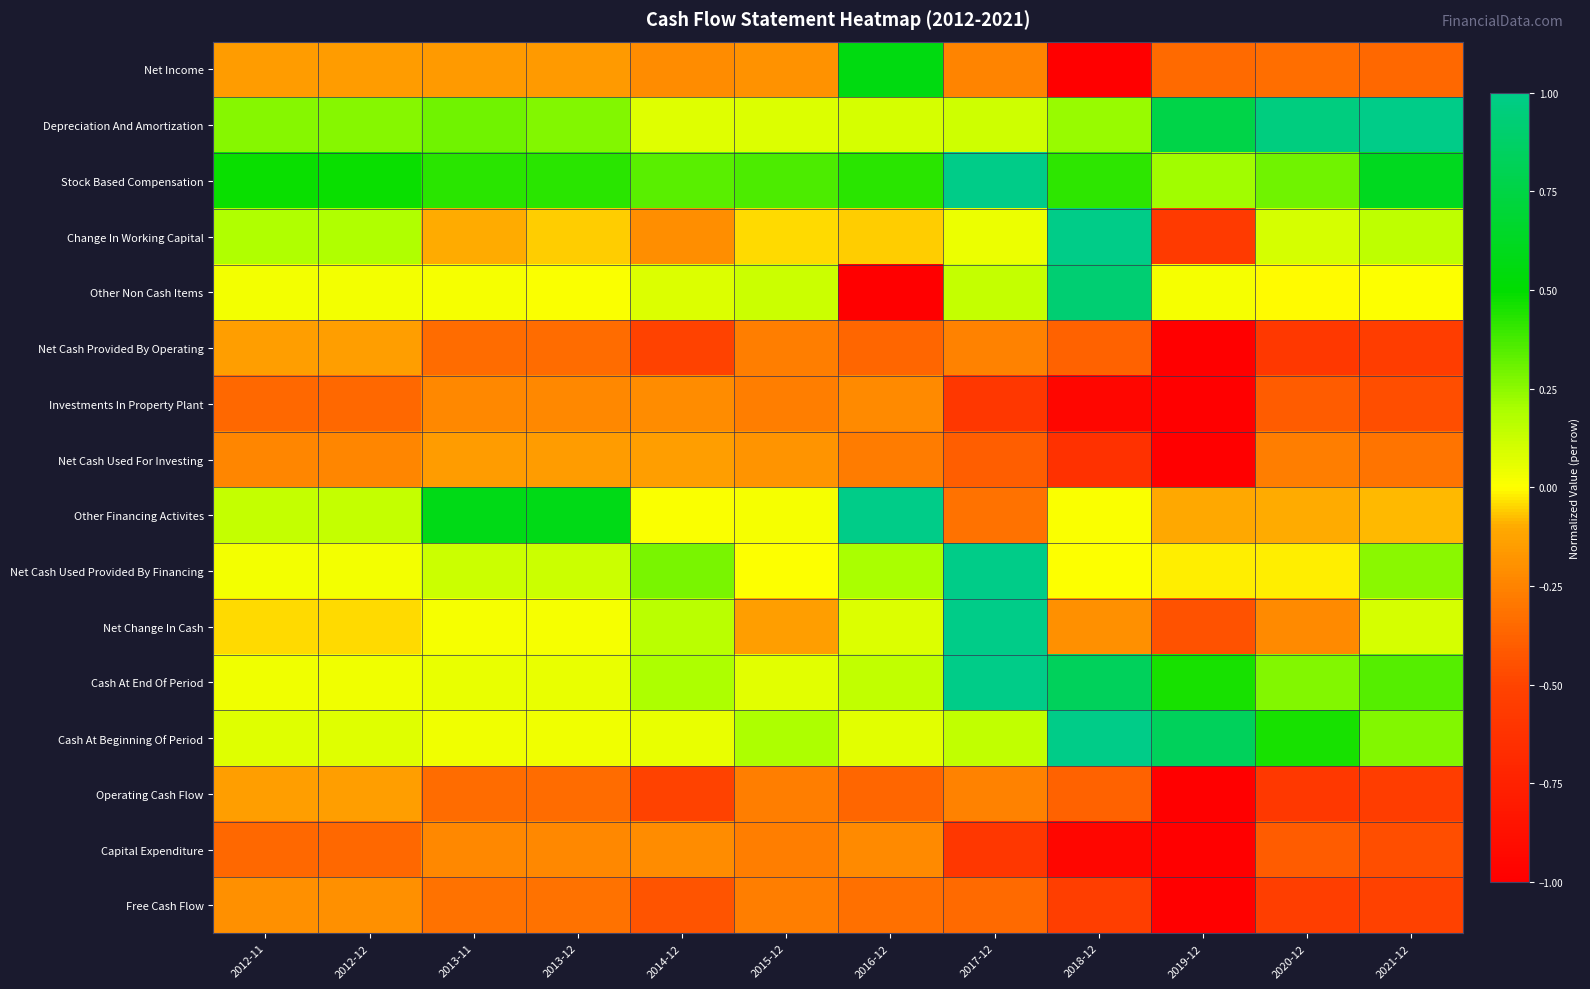

List the series in order of their peak value, highest first.

Depreciation And Amortization, Stock Based Compensation, Change In Working Capital, Other Financing Activites, Net Cash Used Provided By Financing, Net Change In Cash, Cash At End Of Period, Cash At Beginning Of Period, Other Non Cash Items, Net Income, Net Cash Provided By Operating, Operating Cash Flow, Net Cash Used For Investing, Free Cash Flow, Investments In Property Plant, Capital Expenditure